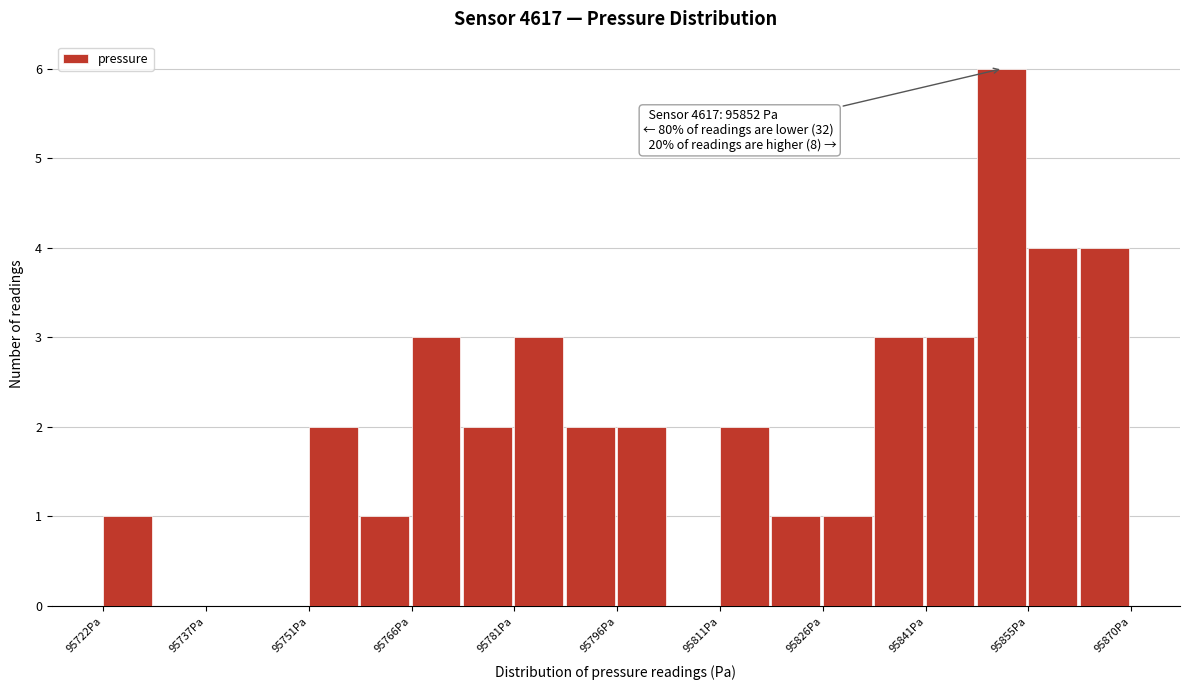

Around what value on the x-axis is the tallest bar? Give the approximate position of its centre, as read against the axis.

95852